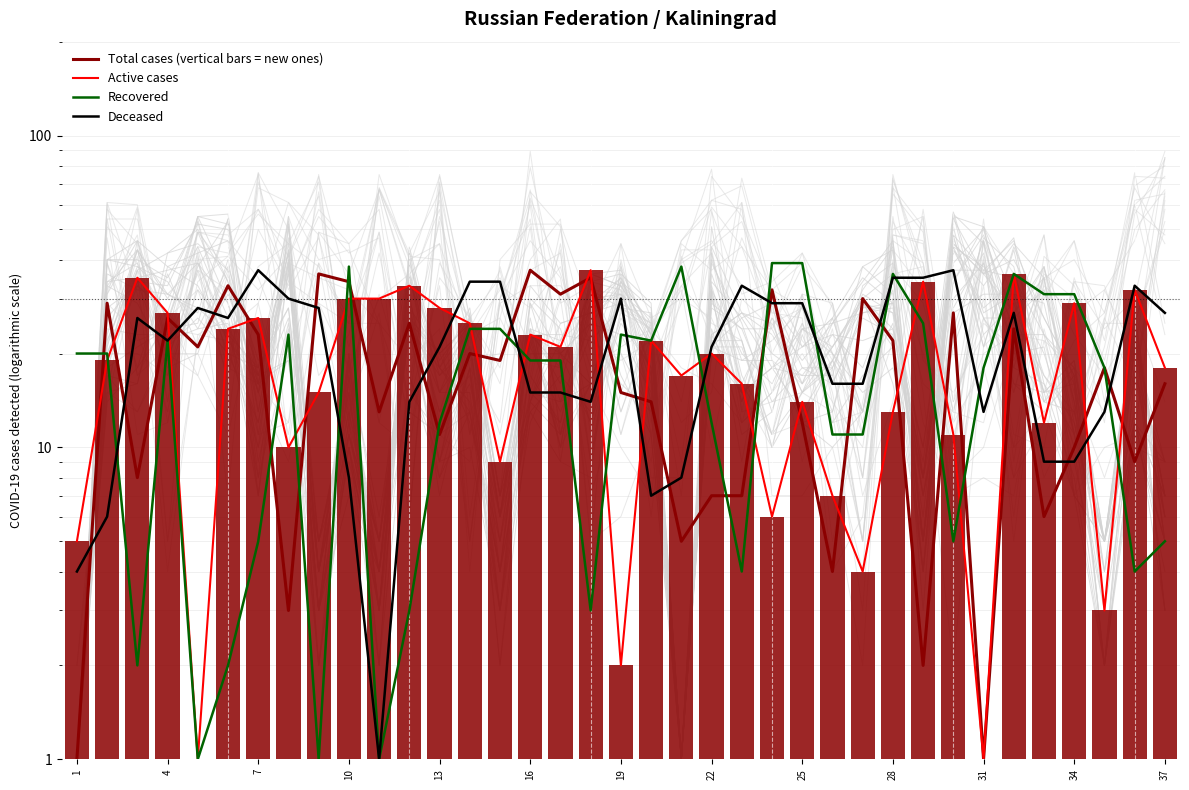

What is the sum of all Active cases values?

695